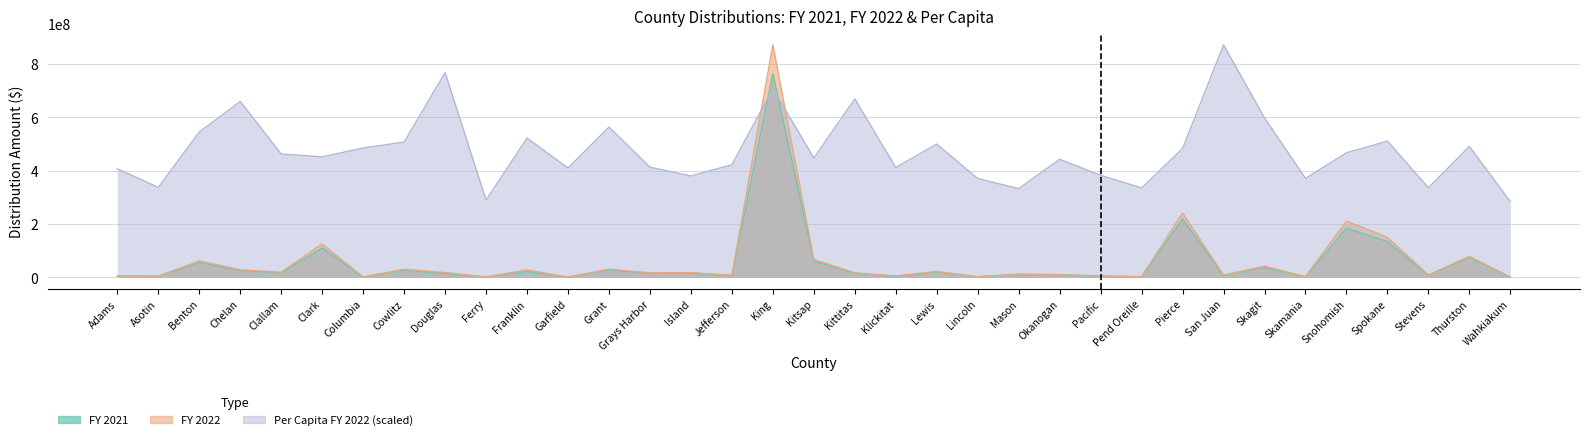

In Per Capita FY 2022, how many points are lower than both neighbors (excluding endpoints)?

11